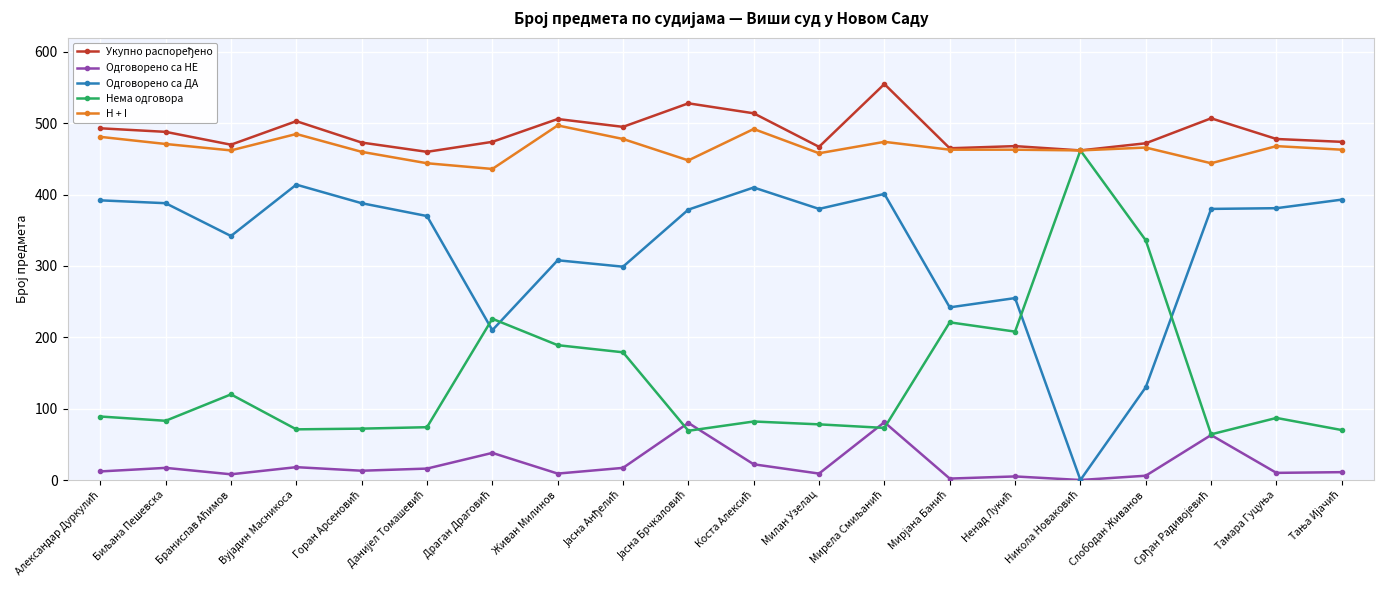

How many series are shown in this chart?

5